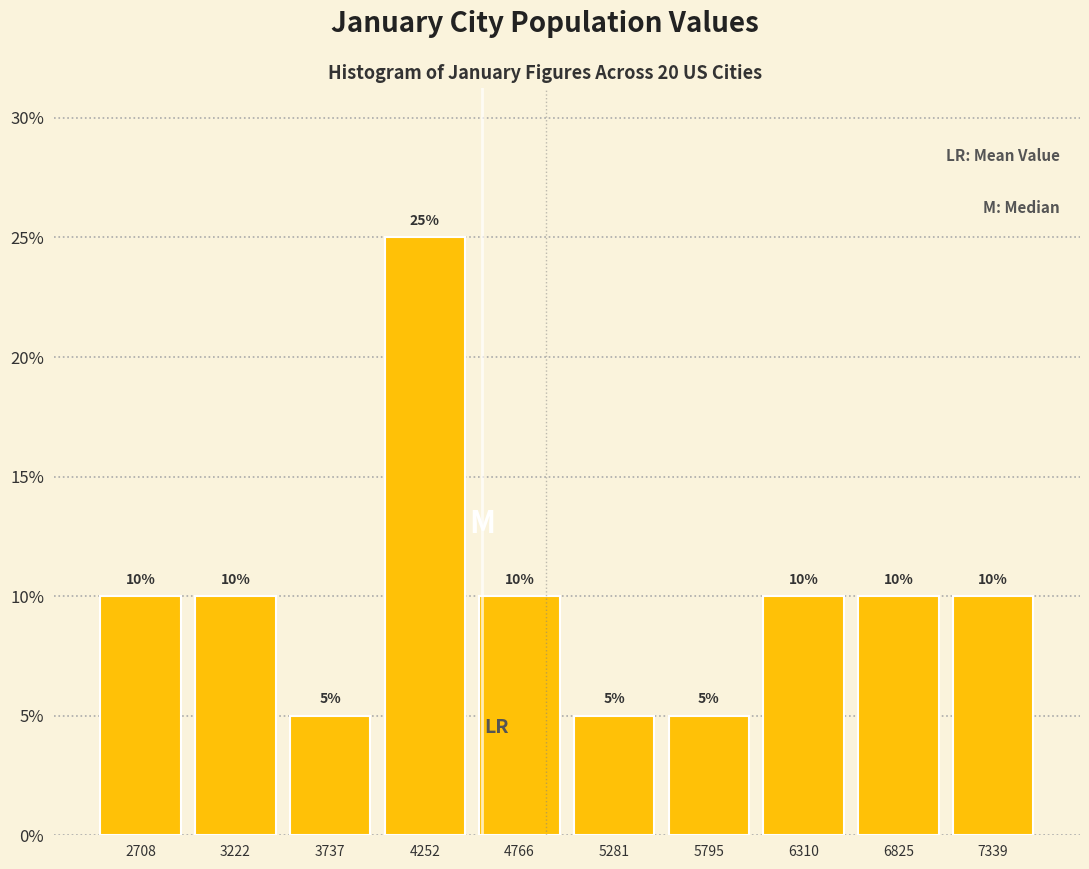

What is the height of the bar covering 7100 to 7600 on the x-axis? The bar edges are not printed on the chart, so give them approximately, as read against the axis.

10